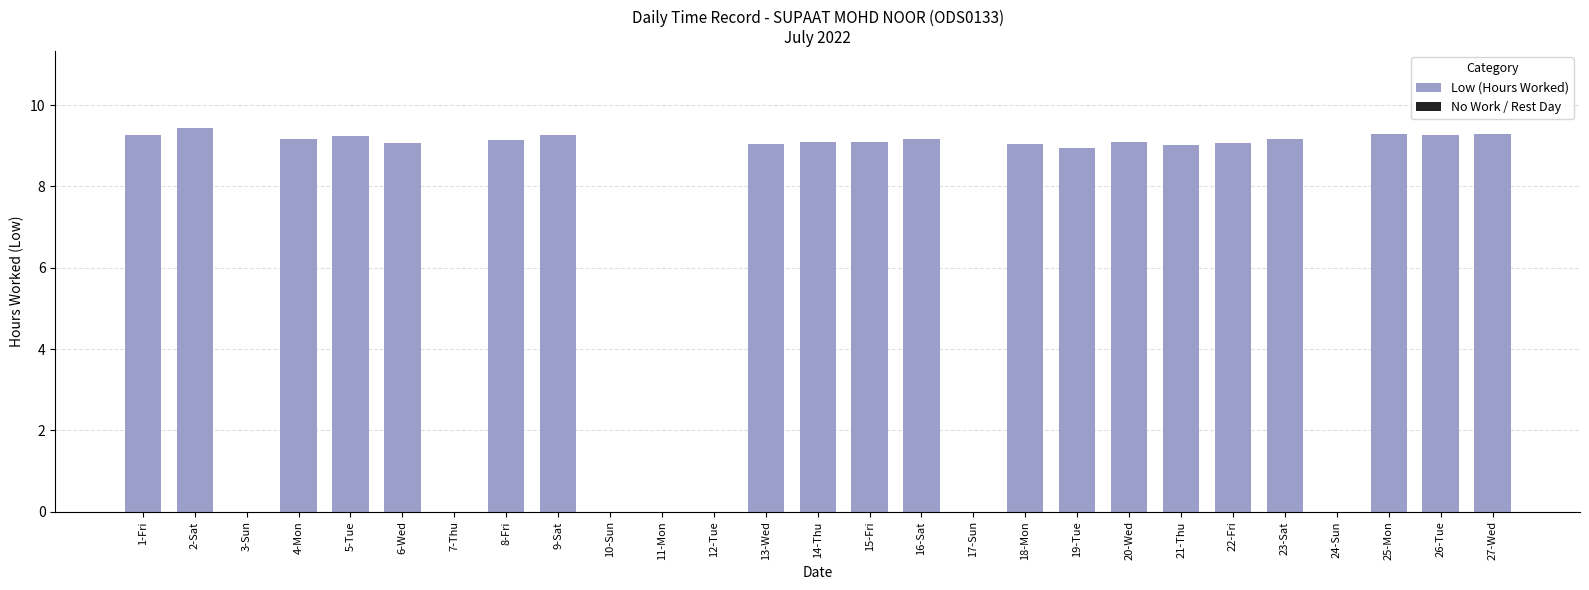

The chart shows a value of 9.1 at 18-Mon. True or false?

True